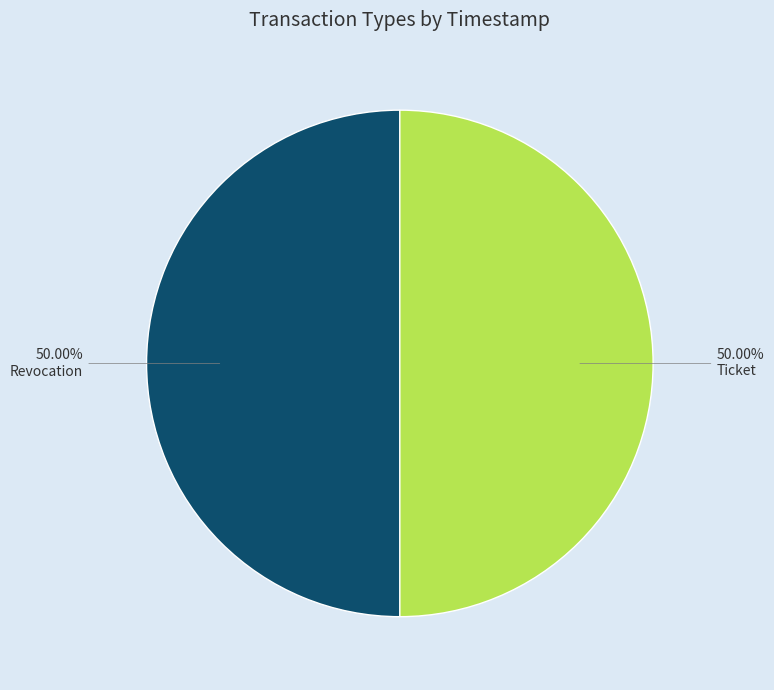

Approximately how many times larger is the value at Ticket compared to Revocation?

1.0